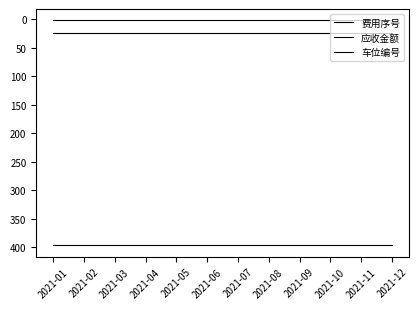

Is this an area chart (filled region under the line)?

No